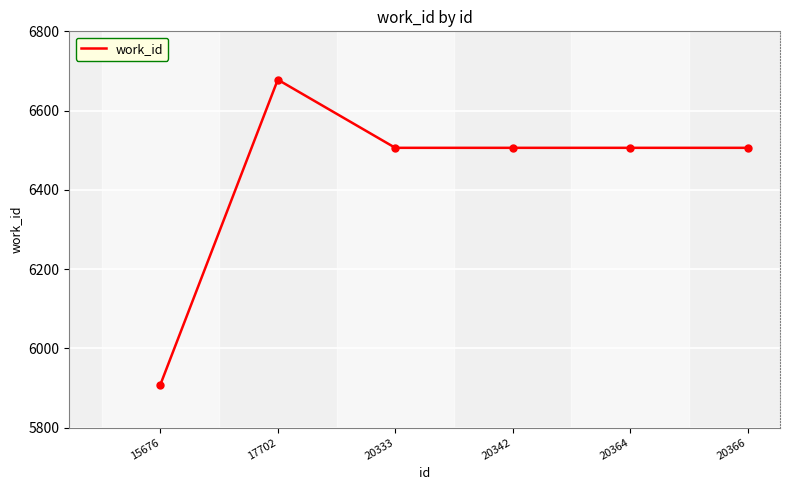

What is the approximate value at 15676?

5908